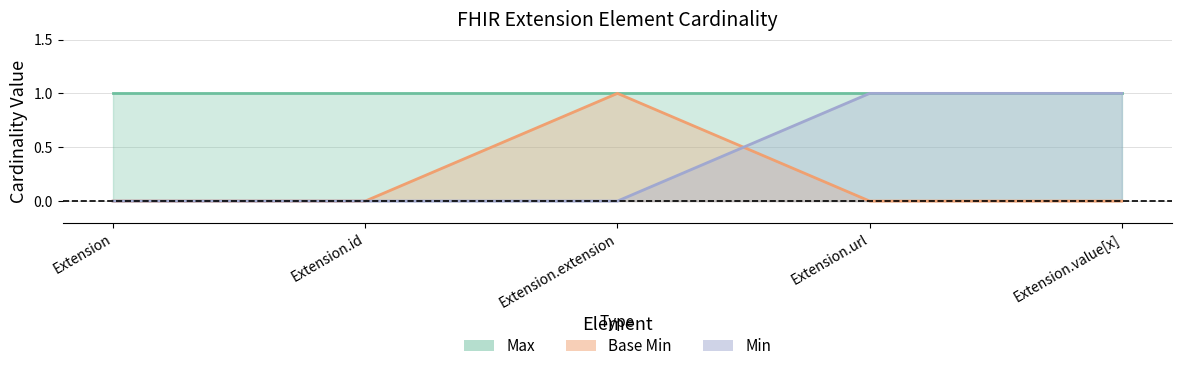

At which category does the chart reach its peak across all series?

Extension.extension